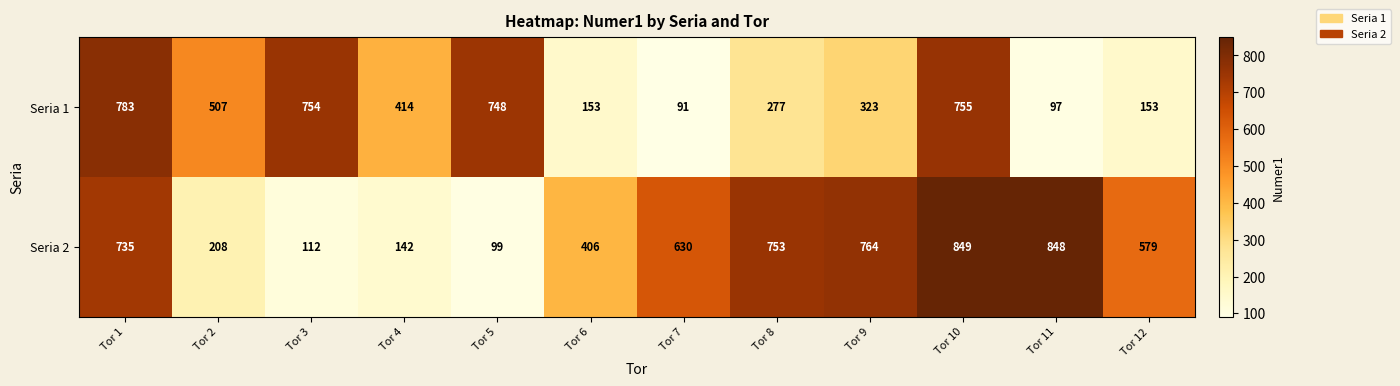

What is the maximum value shown in the chart?

849